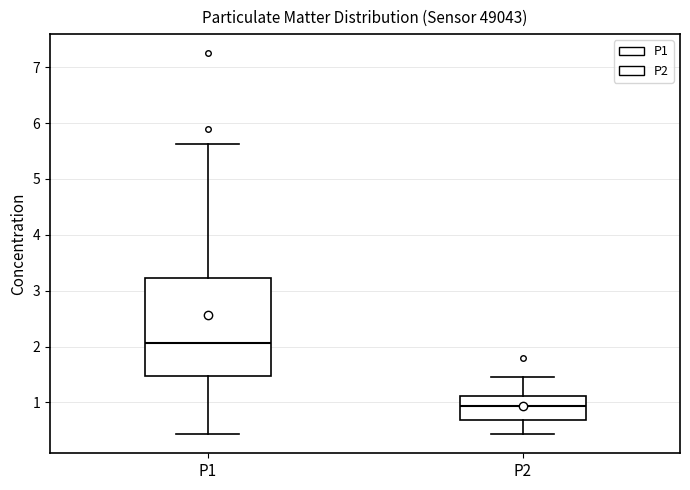

Comparing the boxes themselves (not the whiskers), which one is the tallest?

P1